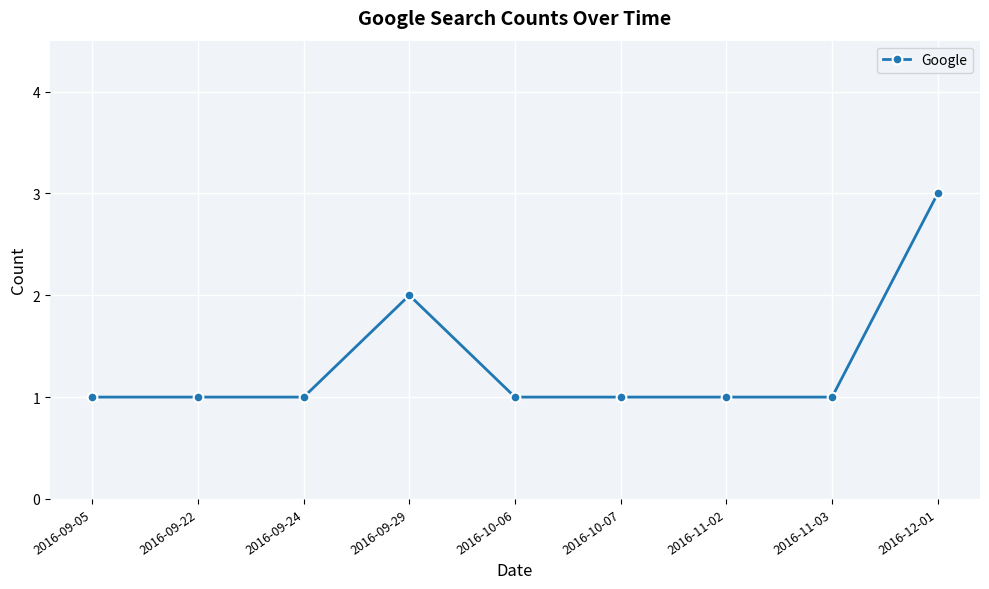

Reading left to right, list all the values displayed in this chart.

2016-09-05=1	2016-09-22=1	2016-09-24=1	2016-09-29=2	2016-10-06=1	2016-10-07=1	2016-11-02=1	2016-11-03=1	2016-12-01=3